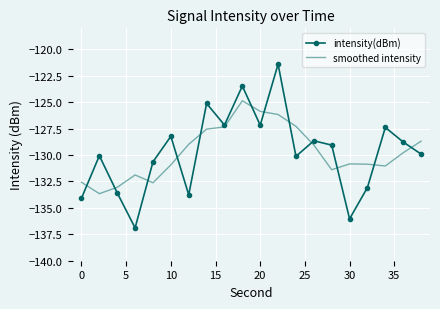

What is the maximum value shown in the chart?

-121.4